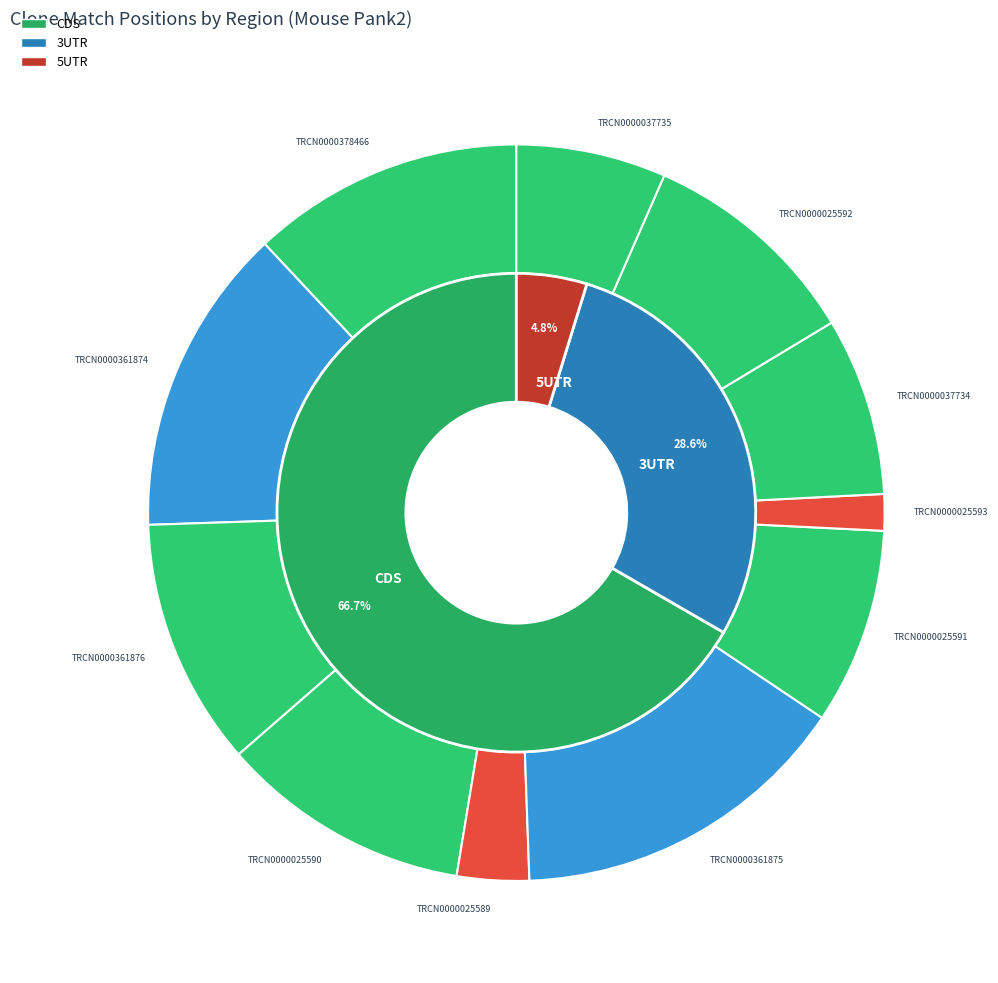

Is it true that TRCN0000361874 is 14% of the pie?

True